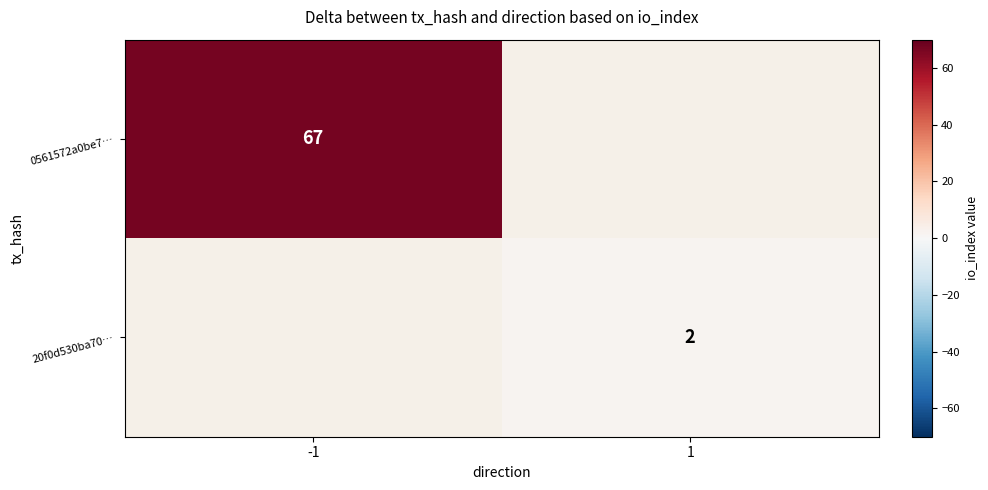

At how many categories does at least one series exceed 3?

1